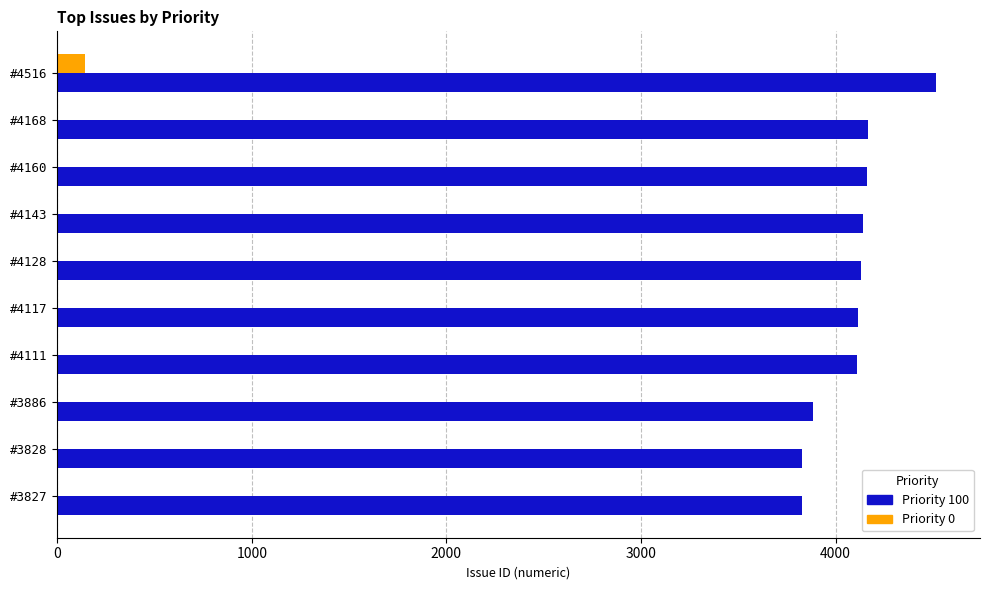

Which series changed the most between #4516 and #4143?

Priority 100